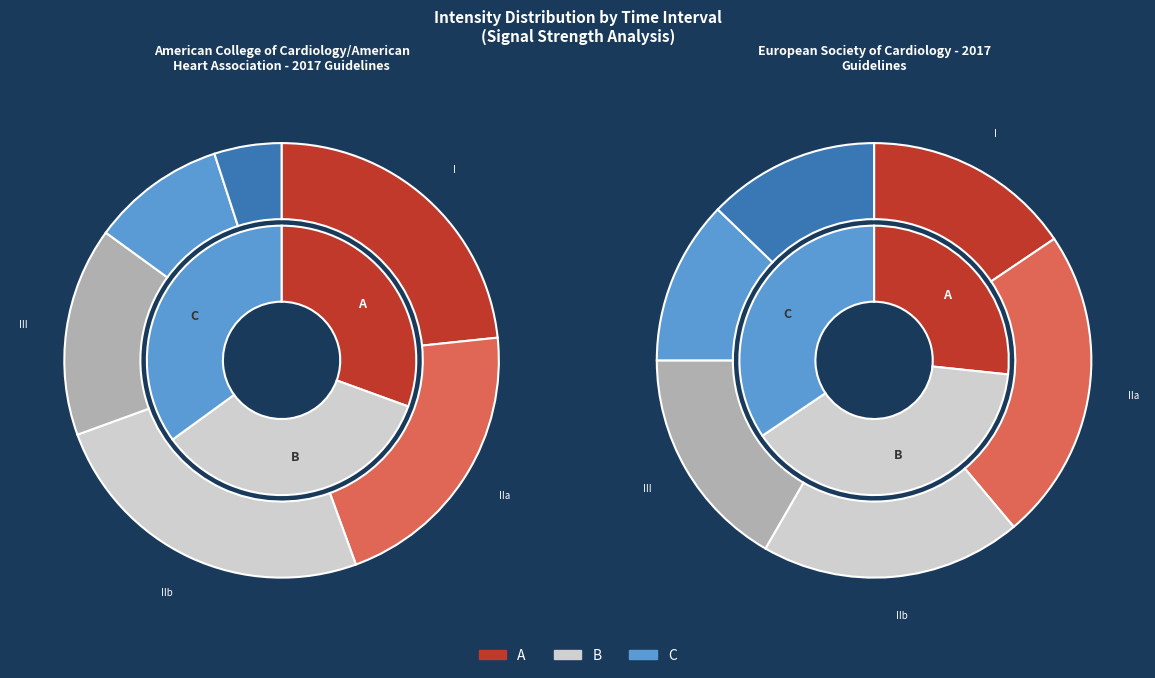

Is it true that 5 is 17% of the pie?

True